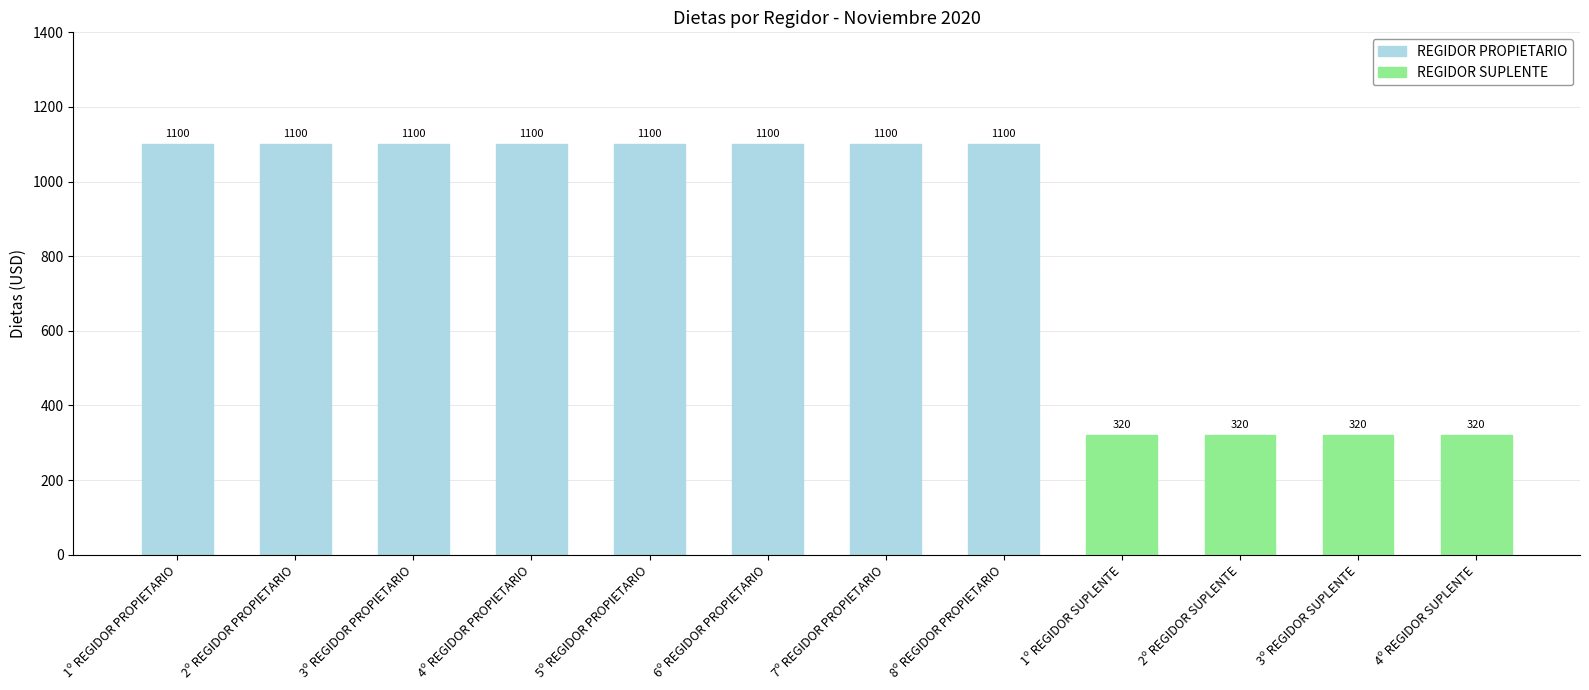

What is the greatest value displayed?

1100